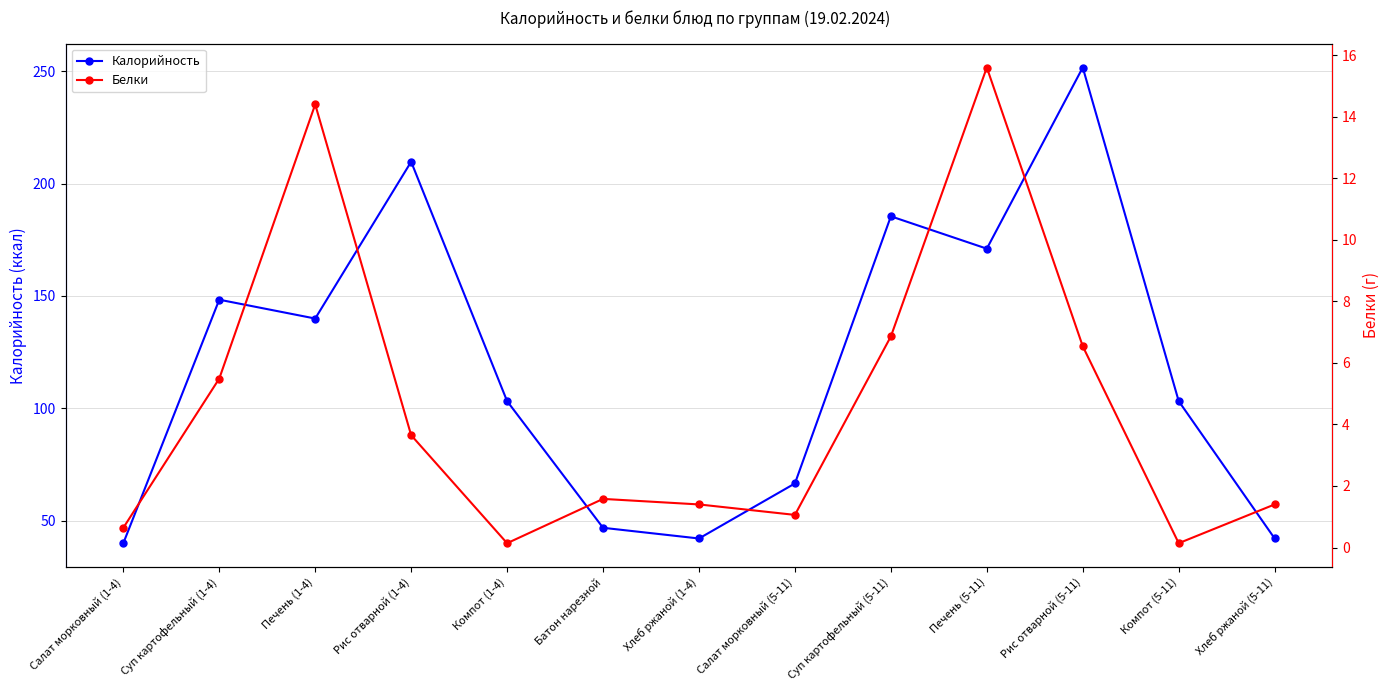

How many lines are shown in the chart?

2